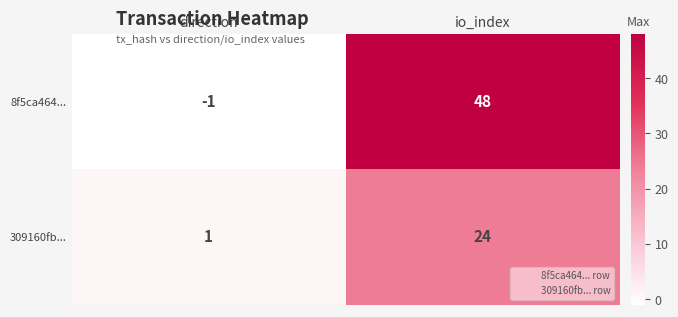

List the series in order of their peak value, lowest first.

309160fb..., 8f5ca464...